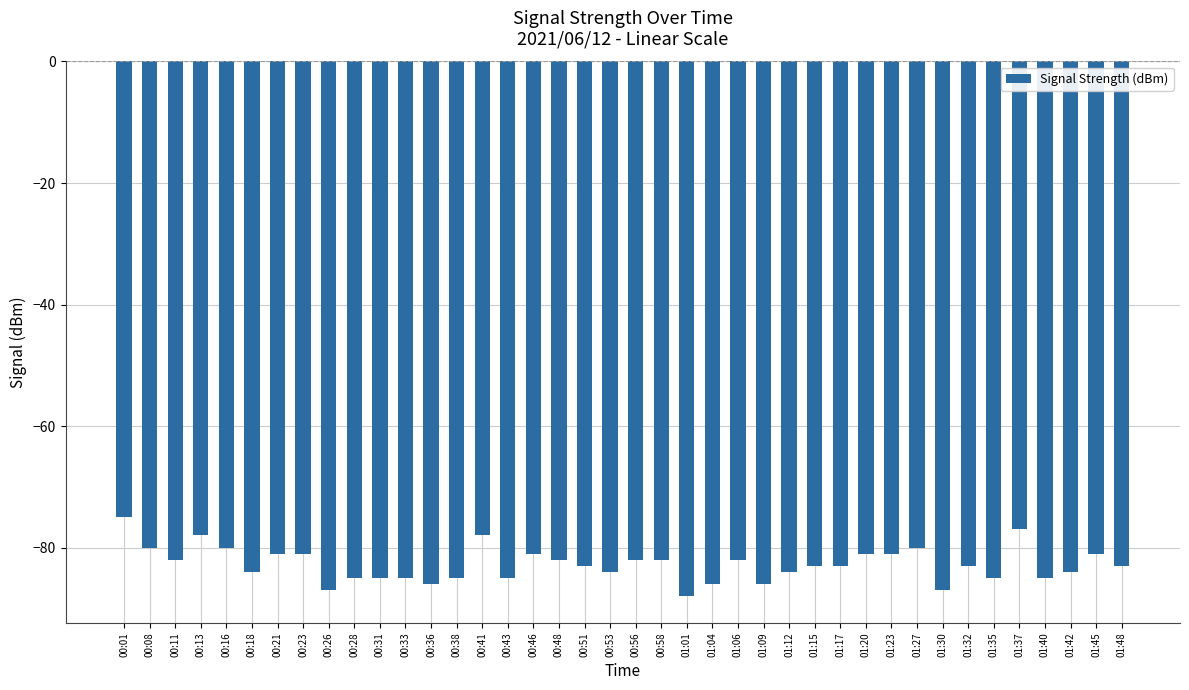

Which has a higher value, 01:15 or 01:23?

01:23